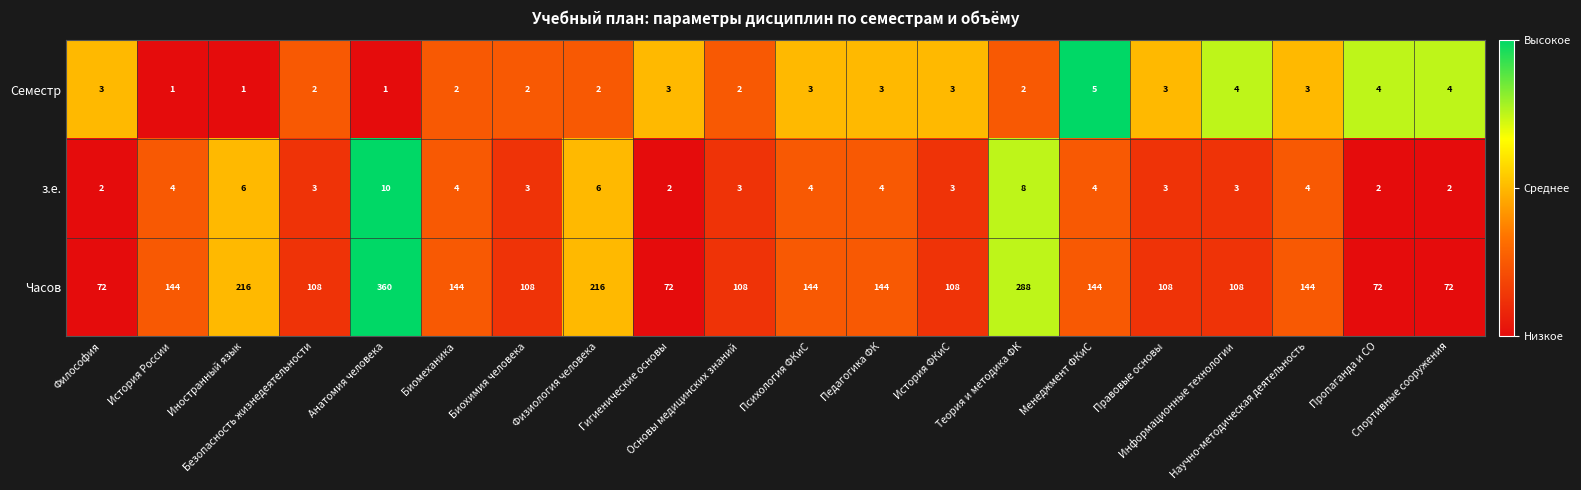

Which series has the largest range (max minus min)?

Часов